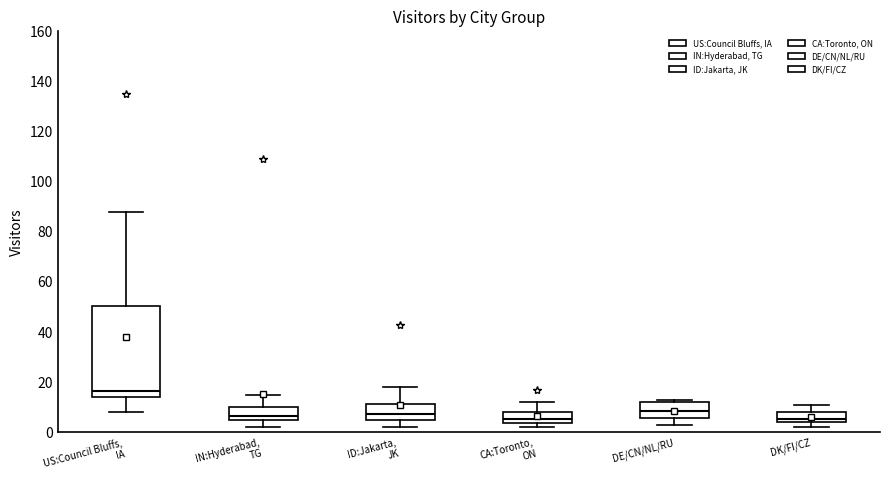

Reading left to right, read every box against the y-axis: the position of its median line, the range the box covers, and the ends of its whiskers. The values are not printed on the chart, so give them approximately, as read against the axis.

US:Council Bluffs, IA: median 16, box 14 to 50, whiskers 8 to 88
IN:Hyderabad, TG: median 6, box 4 to 10, whiskers 2 to 16
ID:Jakarta, JK: median 8, box 4 to 12, whiskers 2 to 18
CA:Toronto, ON: median 6, box 4 to 8, whiskers 2 to 12
DE/CN/NL/RU: median 8, box 6 to 12, whiskers 4 to 14
DK/FI/CZ: median 6, box 4 to 8, whiskers 2 to 12